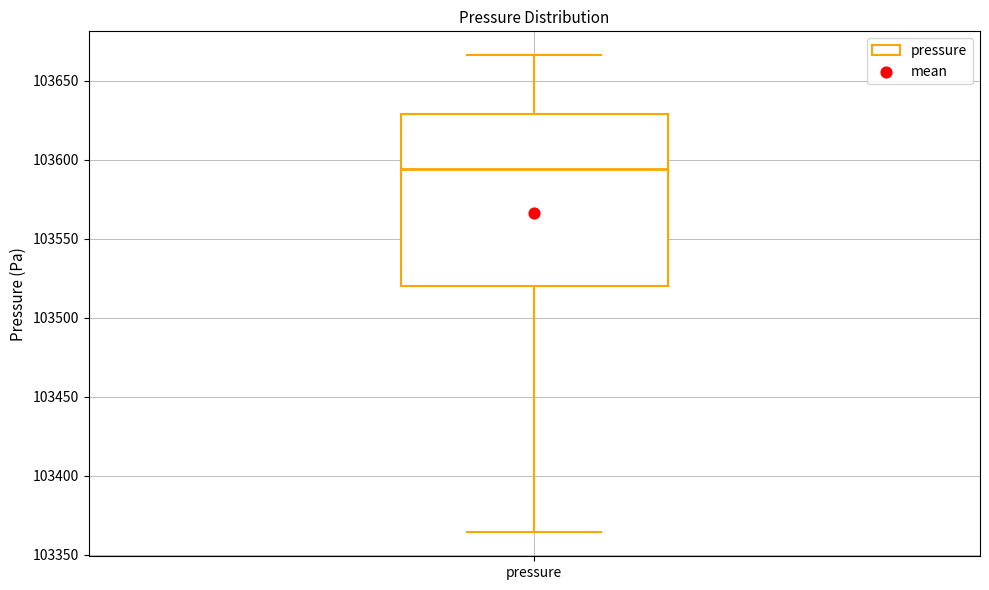

Read this box plot against the y-axis: the position of the median line, the range covered by the box, and the ends of both whiskers. The values are not printed on the chart, so give them approximately, as read against the axis.

median 103595, box 103520 to 103630, whiskers 103365 to 103665